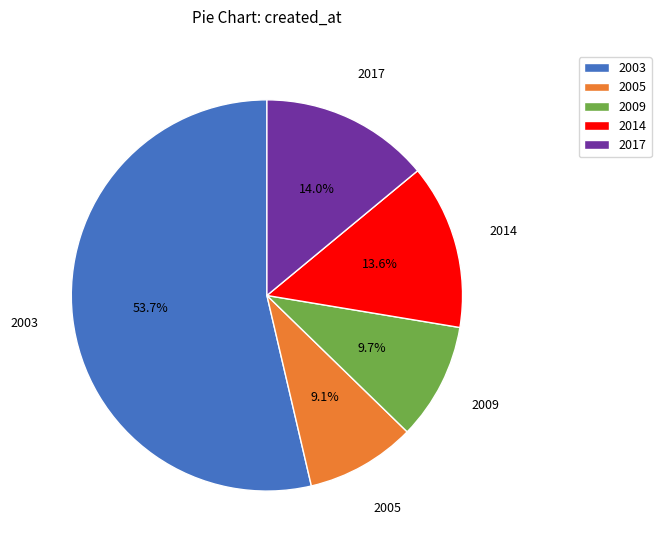

Is 2003 the majority of the pie?

Yes